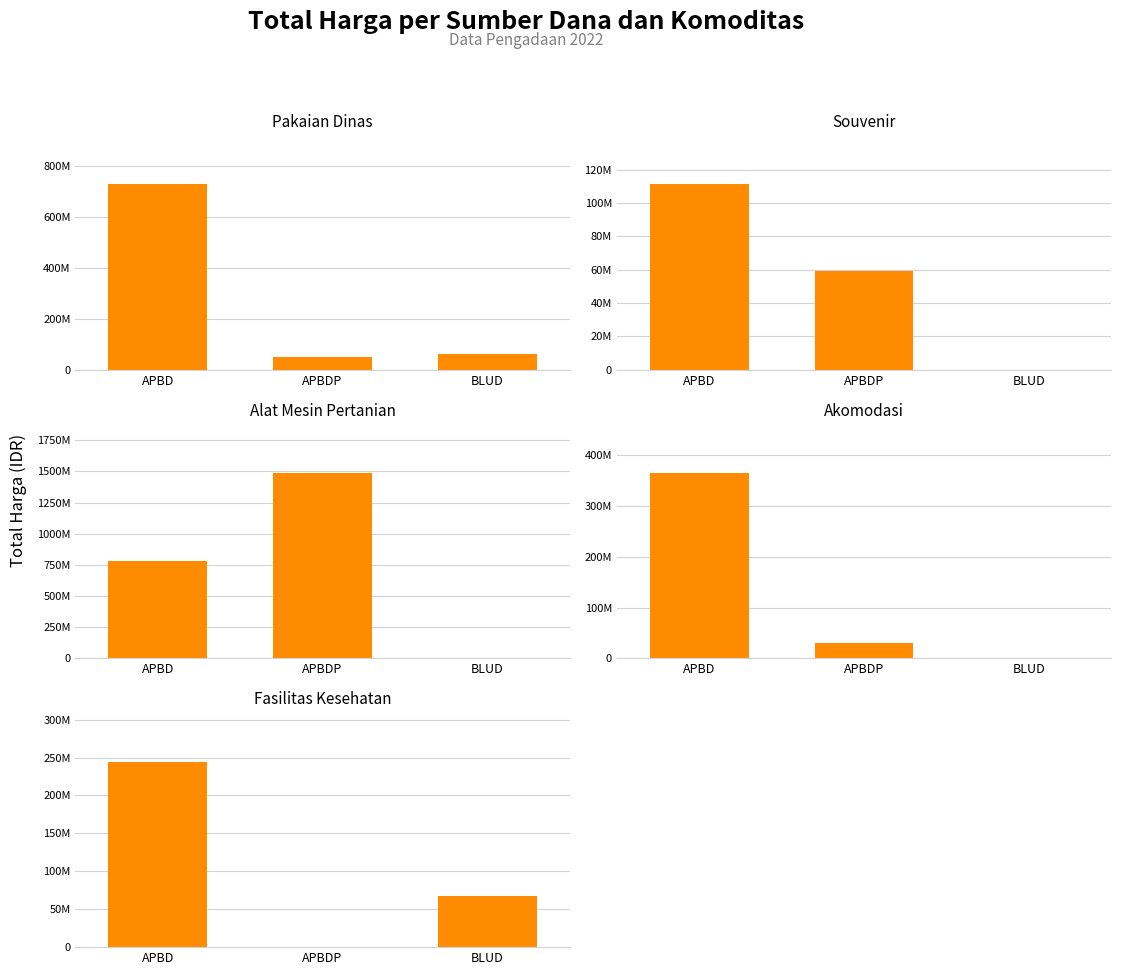

What is the average value of the Fasilitas Kesehatan series?

103772998